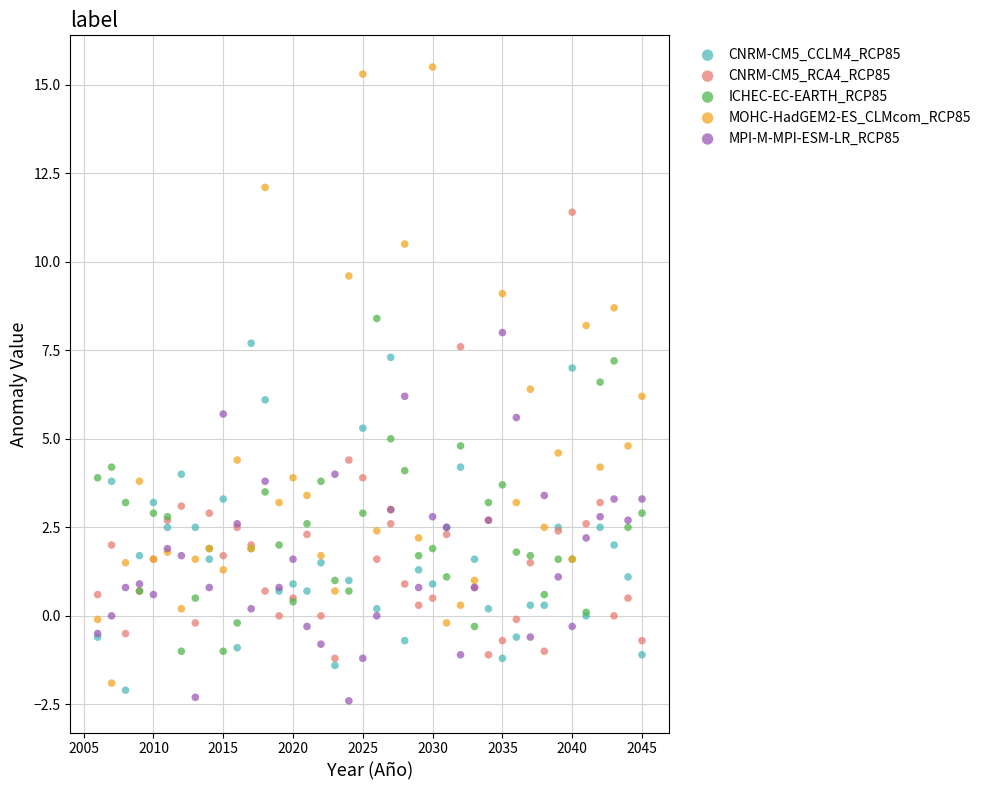

Which series reaches the maximum Y coordinate?

MOHC-HadGEM2-ES_CLMcom_RCP85